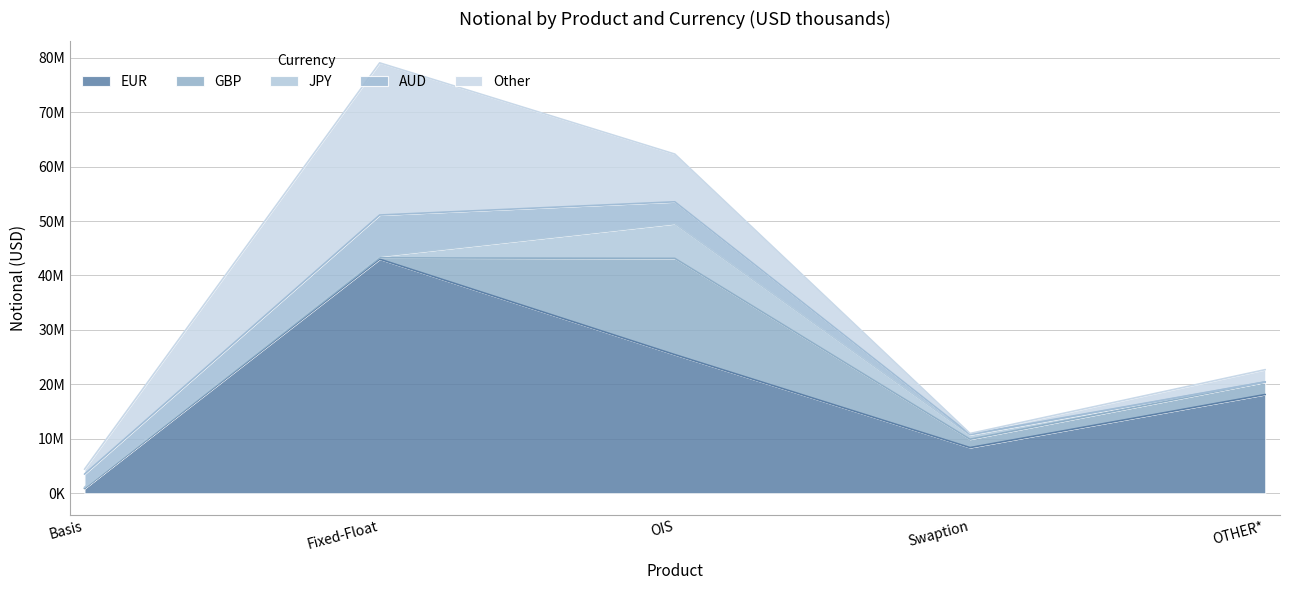

How many data points in EUR are above 18131264?

2